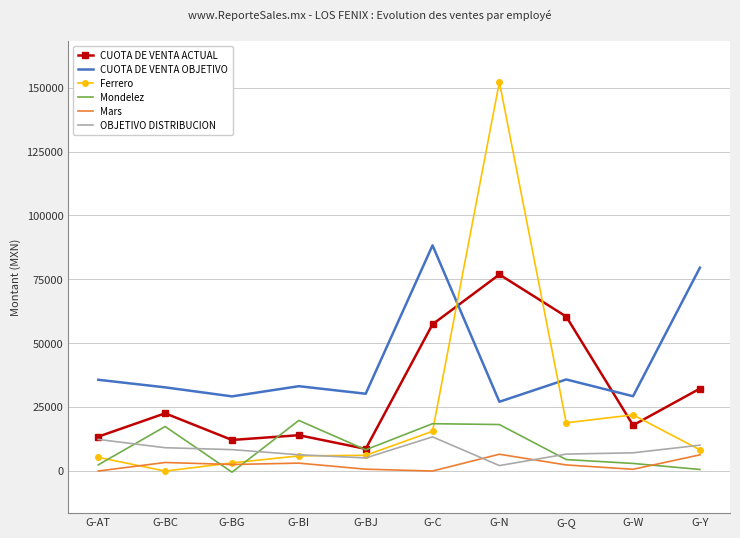

Reading left to right, what are all the values shown in this chart?

CUOTA DE VENTA ACTUAL: G-AT=13339.4	G-BC=22477.4	G-BG=12035.2	G-BI=13903.4	G-BJ=8540.7	G-C=57343.9	G-N=76857.0	G-Q=60373.4	G-W=17798.8	G-Y=32154.9
CUOTA DE VENTA OBJETIVO: G-AT=35613.6	G-BC=32645.7	G-BG=29111.3	G-BI=33100.3	G-BJ=30147.1	G-C=88268.1	G-N=27000.0	G-Q=35738.6	G-W=29167.5	G-Y=79532.5
Ferrero: G-AT=5231.2	G-BC=-148.7	G-BG=3047.4	G-BI=5802.7	G-BJ=6024.8	G-C=15429.6	G-N=152272.9	G-Q=18756.7	G-W=21867.7	G-Y=8174.0
Mondelez: G-AT=2294.2	G-BC=17299.6	G-BG=-578.2	G-BI=19689.4	G-BJ=8184.2	G-C=18408.7	G-N=18079.7	G-Q=4357.1	G-W=2841.9	G-Y=481.6
Mars: G-AT=-133.5	G-BC=3214.8	G-BG=2430.0	G-BI=2962.8	G-BJ=589.0	G-C=-127.6	G-N=6449.0	G-Q=2251.0	G-W=547.8	G-Y=6202.3
OBJETIVO DISTRIBUCION: G-AT=12250.0	G-BC=9000.0	G-BG=8250.0	G-BI=6250.0	G-BJ=5000.0	G-C=13250.0	G-N=2000.0	G-Q=6500.0	G-W=7000.0	G-Y=10000.0